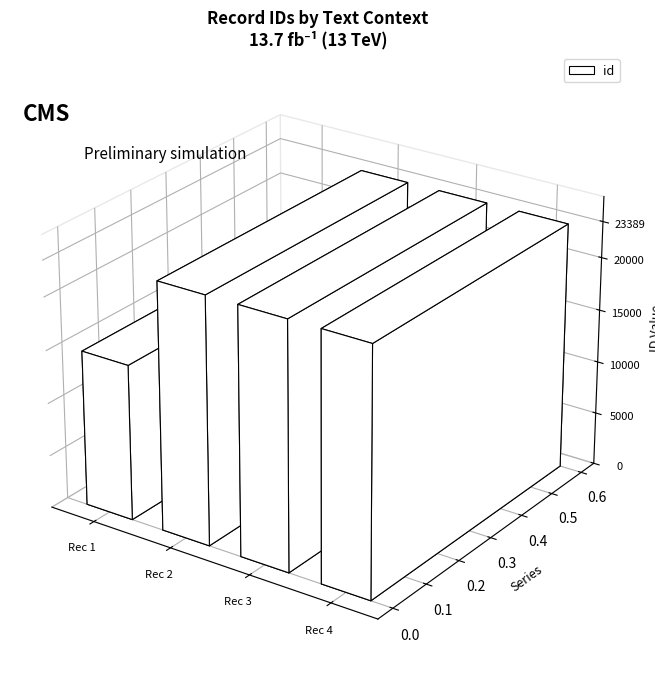

Reading left to right, list all the values displayed in this chart.

Essay XV=14721	I. LABOUR by all means=23368	'Tis often found=23374	1. DUE Attention=23389